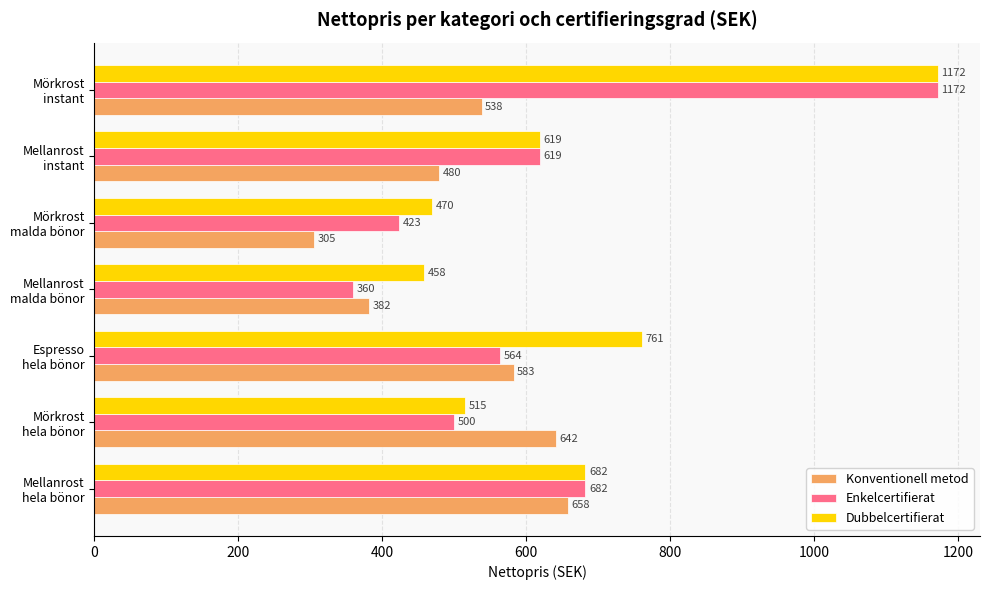

Which series has the largest total across all categories?

Dubbelcertifierat